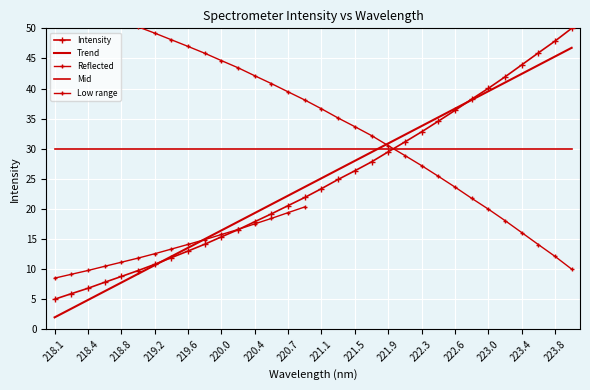

What is the label of the 5th point from the right?

223.2172